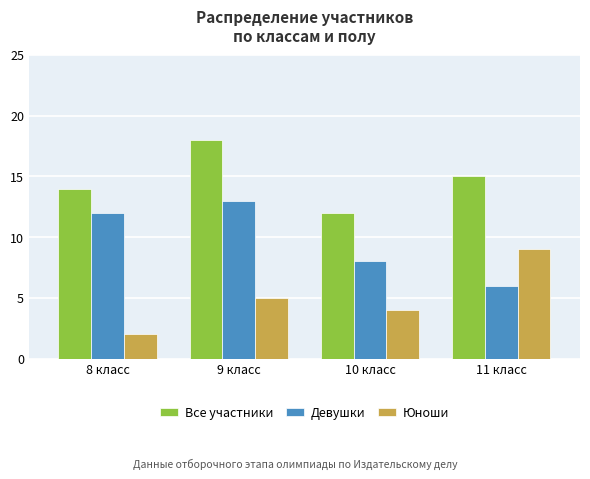

How many groups of bars are there?

4